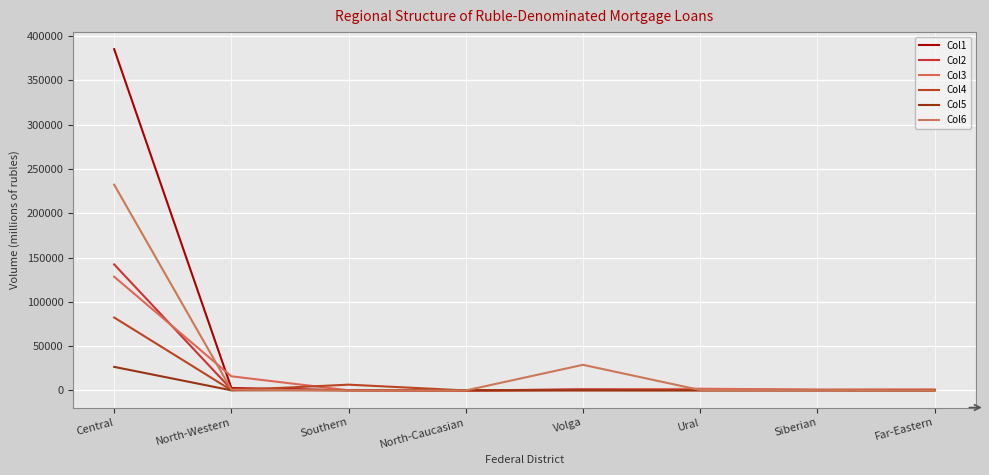

How many lines are shown in the chart?

6